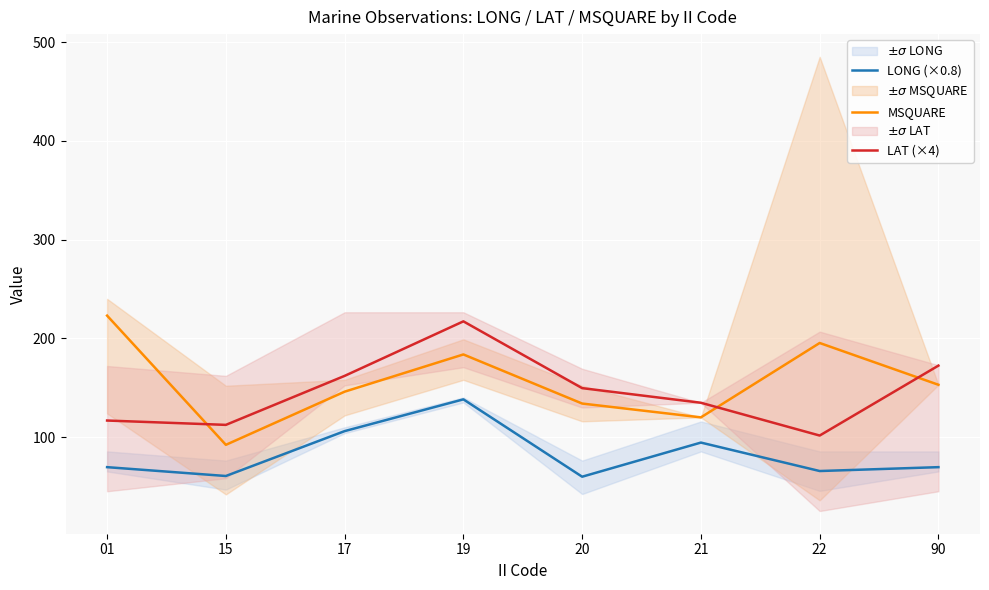

How many lines are shown in the chart?

3